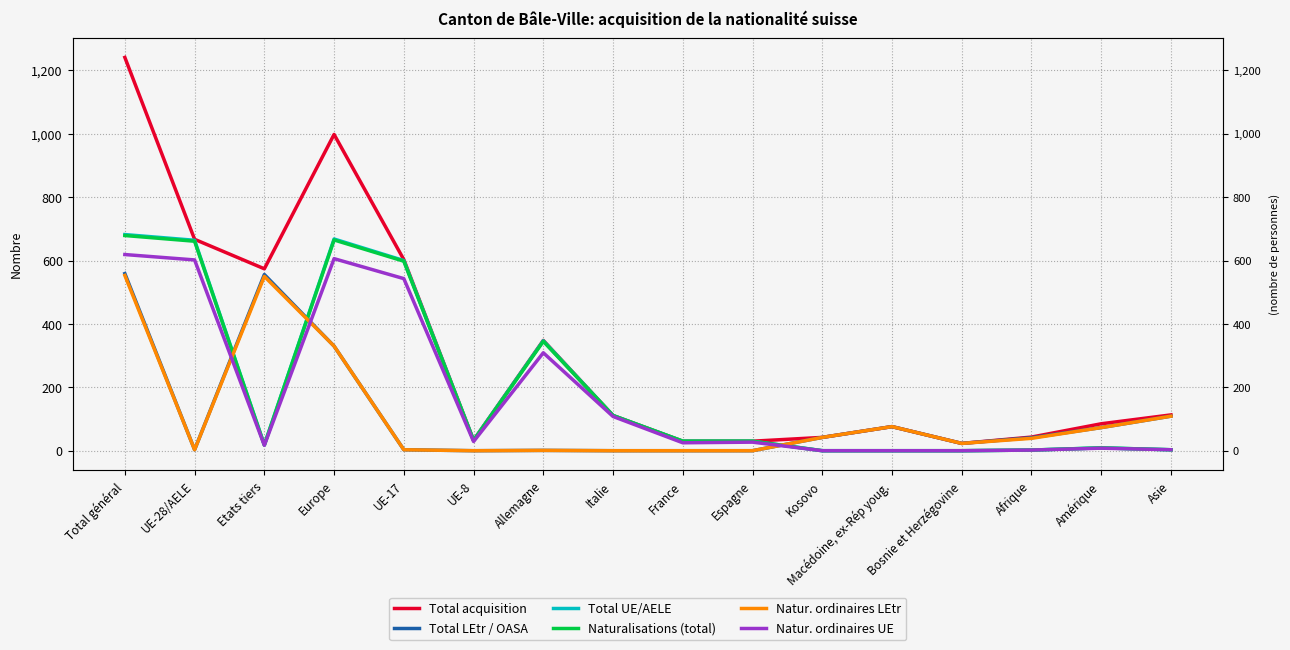

Which series has the largest total across all categories?

Total acquisition